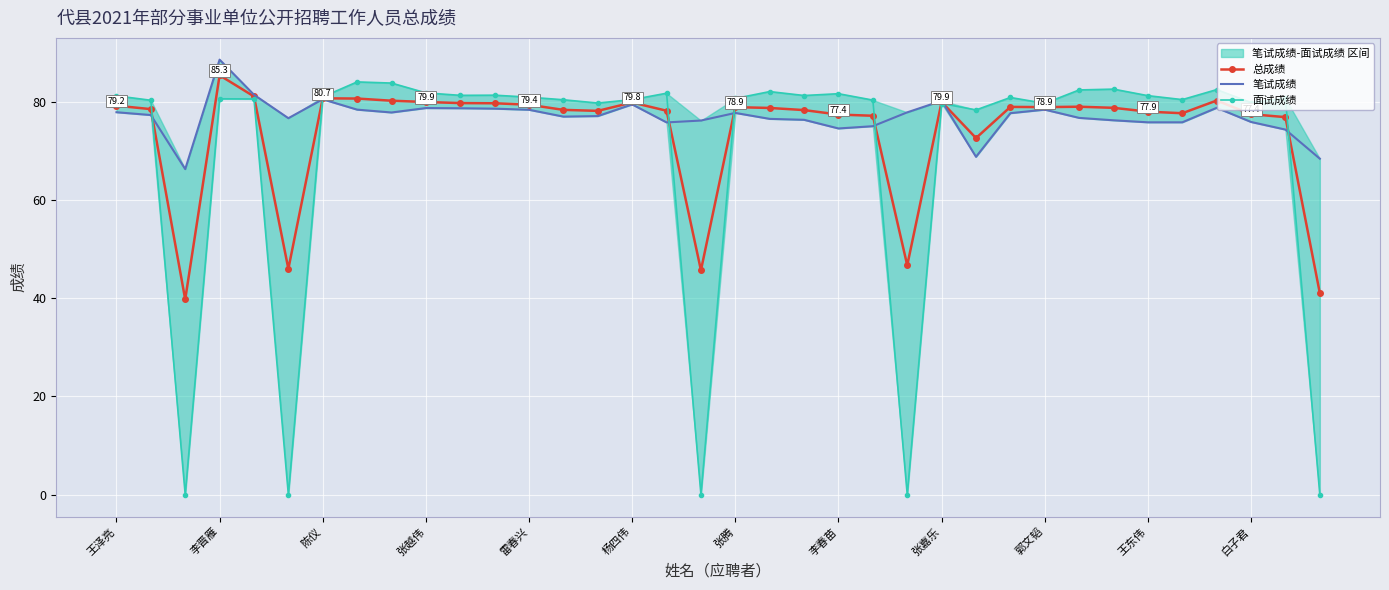

How many interior local peaks does the 总成绩 series have?

8